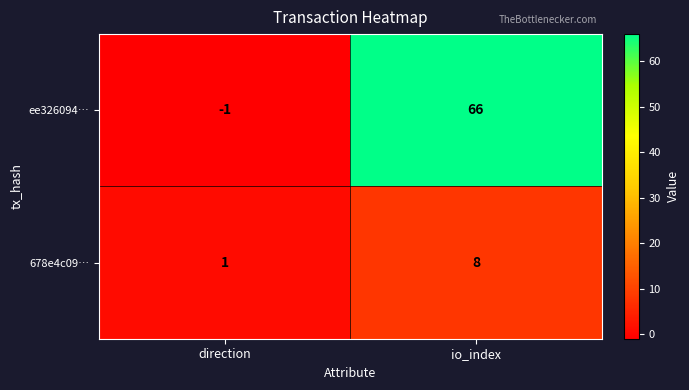

Is it true that 678e4c09… equals 8 at io_index?

True